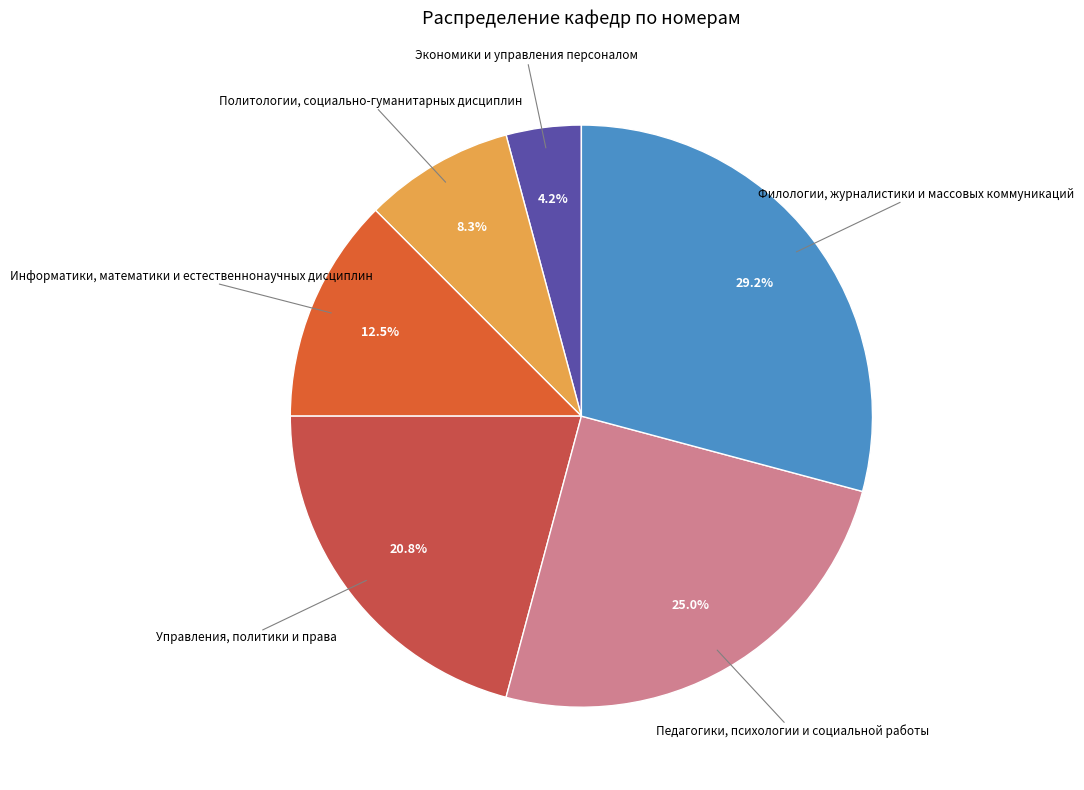

Rank the categories by value from highest to lowest.

Филологии, журналистики и массовых коммуникаций, Педагогики, психологии и социальной работы, Управления, политики и права, Информатики, математики и естественнонаучных дисциплин, Политологии, социально-гуманитарных дисциплин, Экономики и управления персоналом